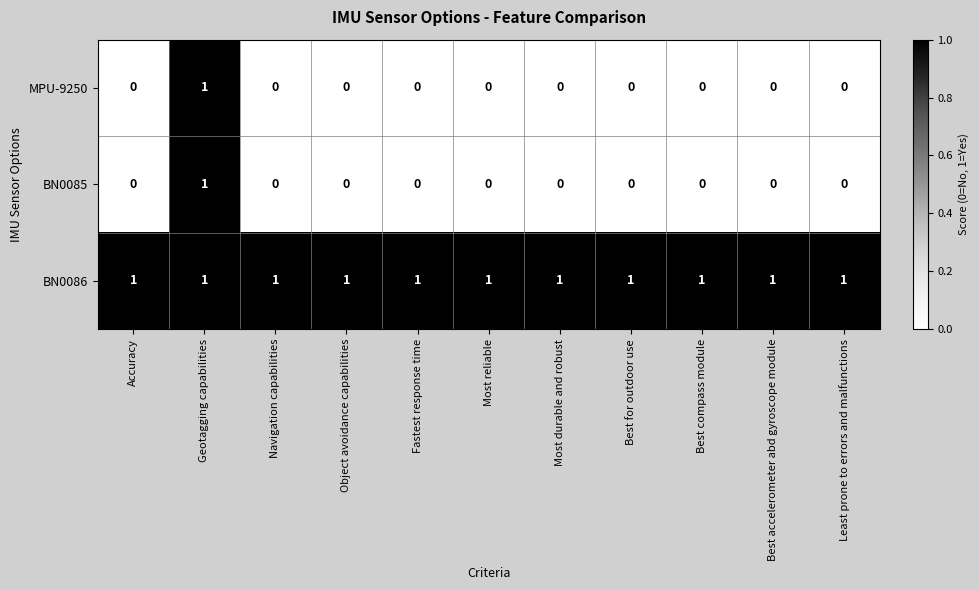

At which category is the sum across all series the highest?

Geotagging capabilities